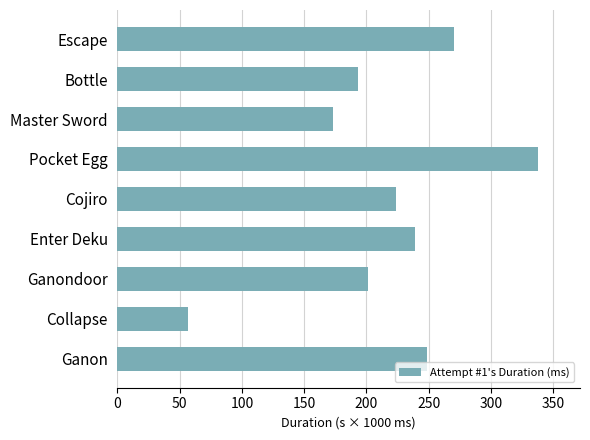

Does the chart contain any negative values?

No